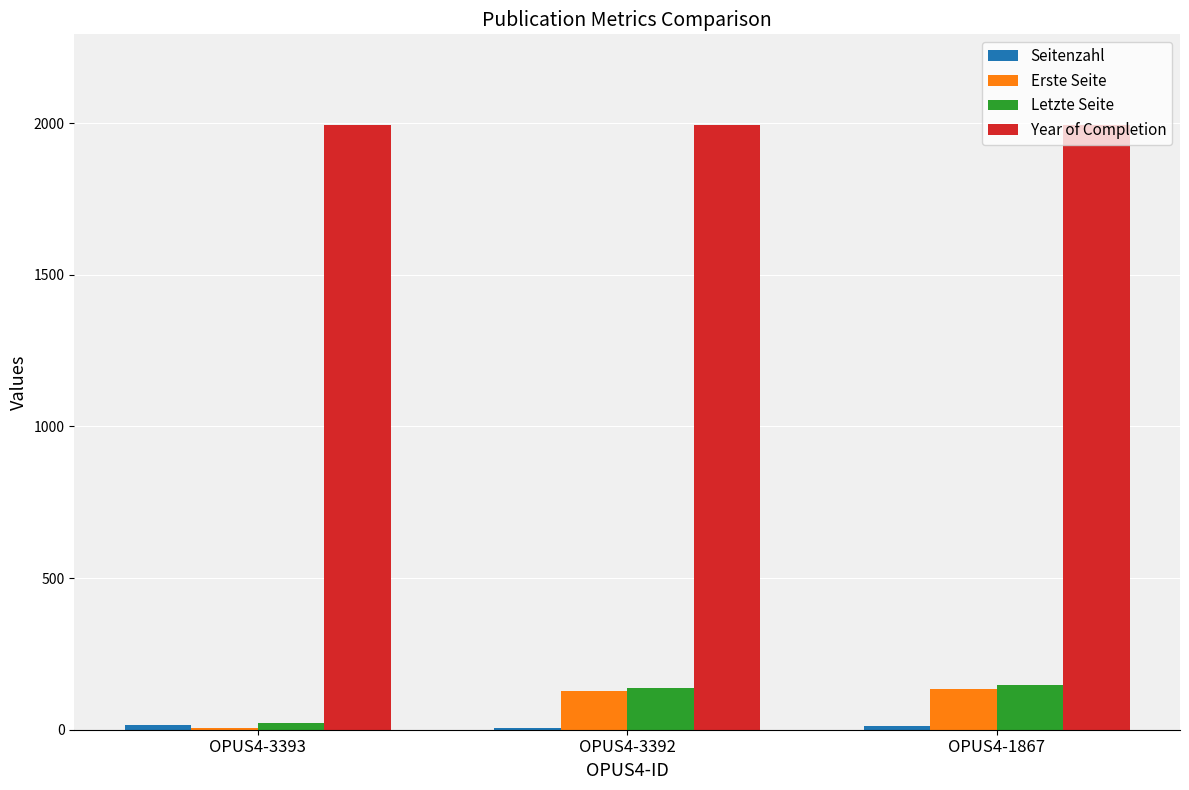

What is the maximum value shown in the chart?

1994